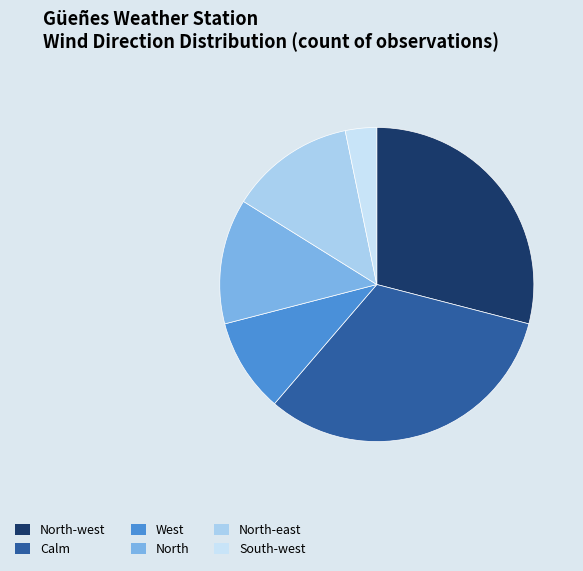

True or false: North-west accounts for 29% of the total.

True